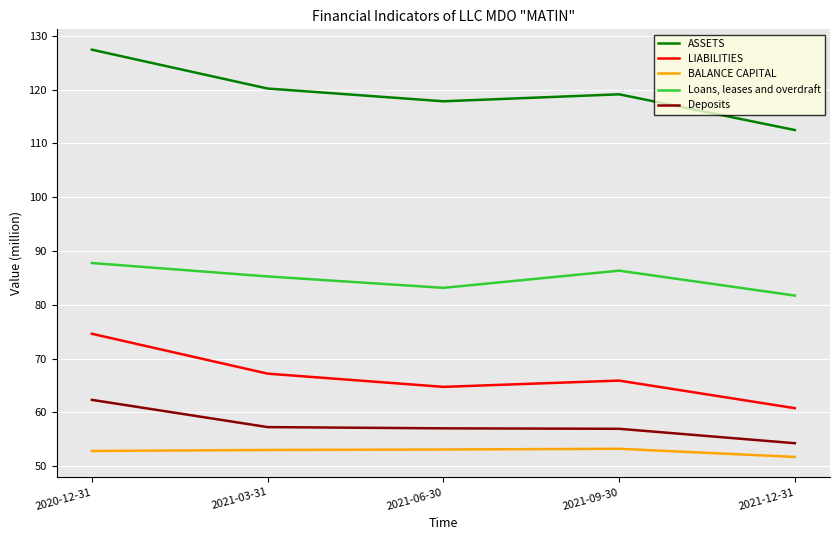

What is the difference between the maximum and minimum values in the Deposits series?

8.1